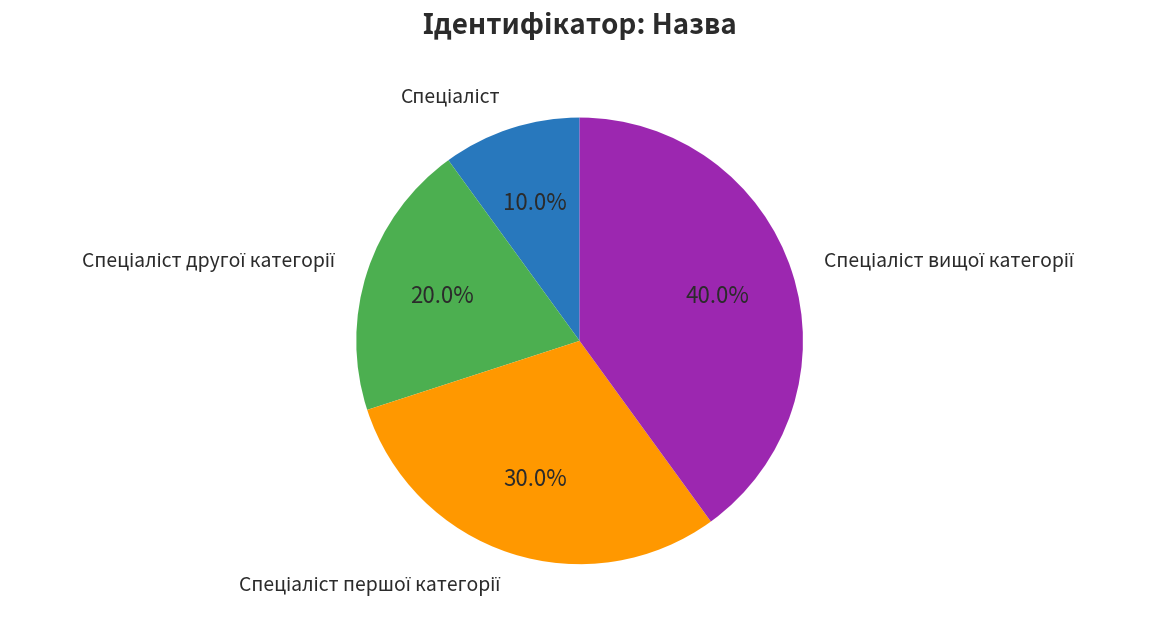

Is there any slice that represents more than half of the pie?

No